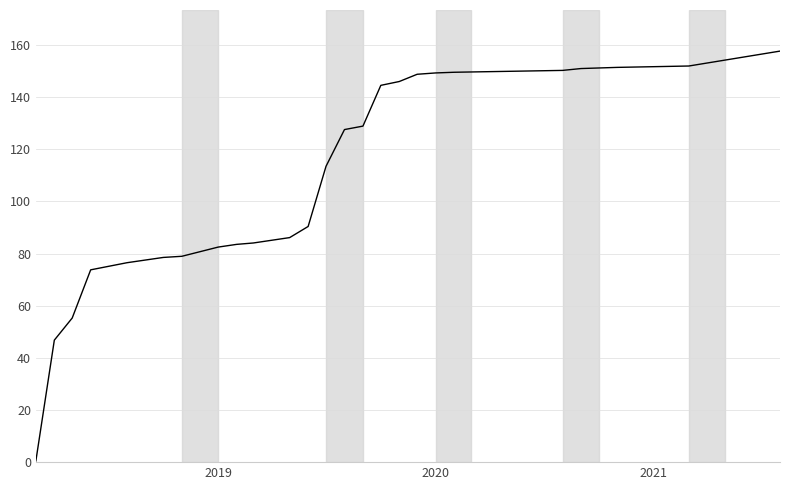

How many distinct data groups are displayed?

1